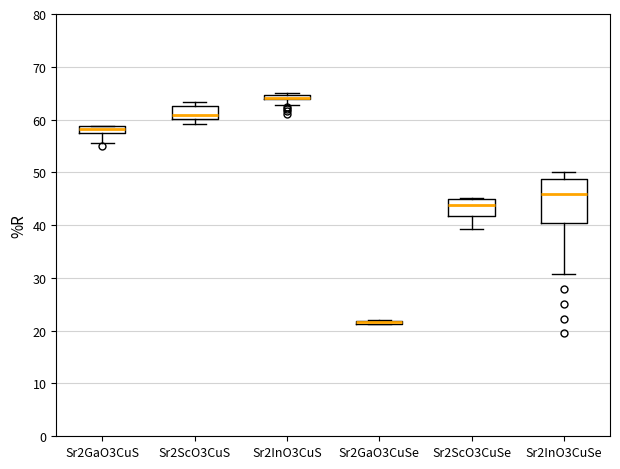

Which box is the tallest, from its lower edge to its upper edge?

Sr2InO3CuSe